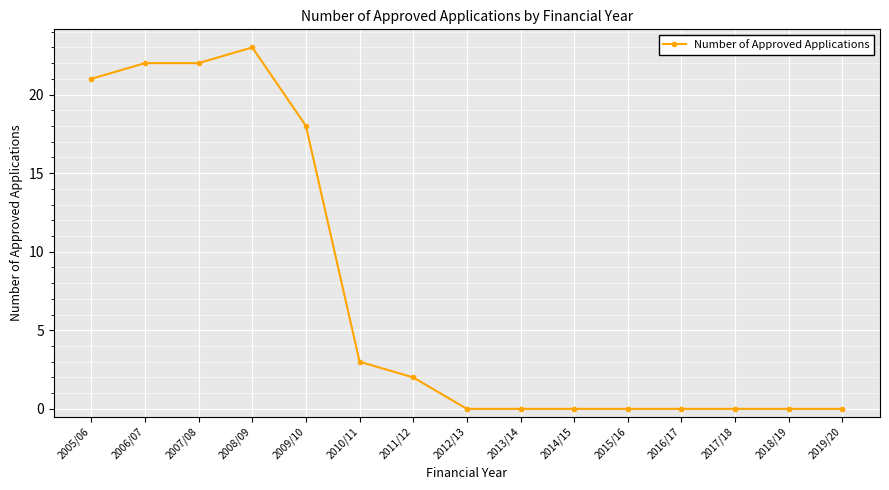

Reading right to left, list all the values displayed in this chart.

2019/20=0	2018/19=0	2017/18=0	2016/17=0	2015/16=0	2014/15=0	2013/14=0	2012/13=0	2011/12=2	2010/11=3	2009/10=18	2008/09=23	2007/08=22	2006/07=22	2005/06=21